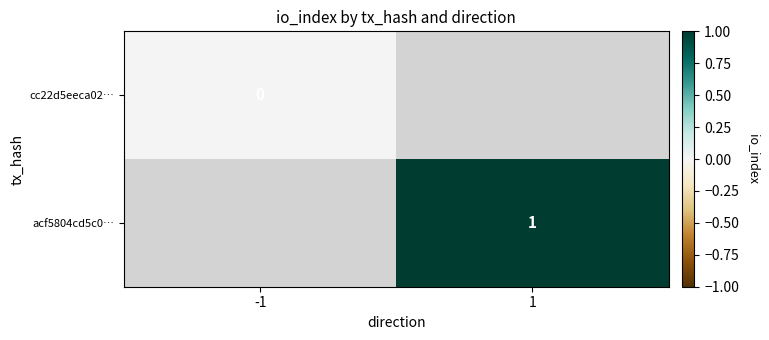

The acf5804cd5c0… series shows 1 at 1. True or false?

True